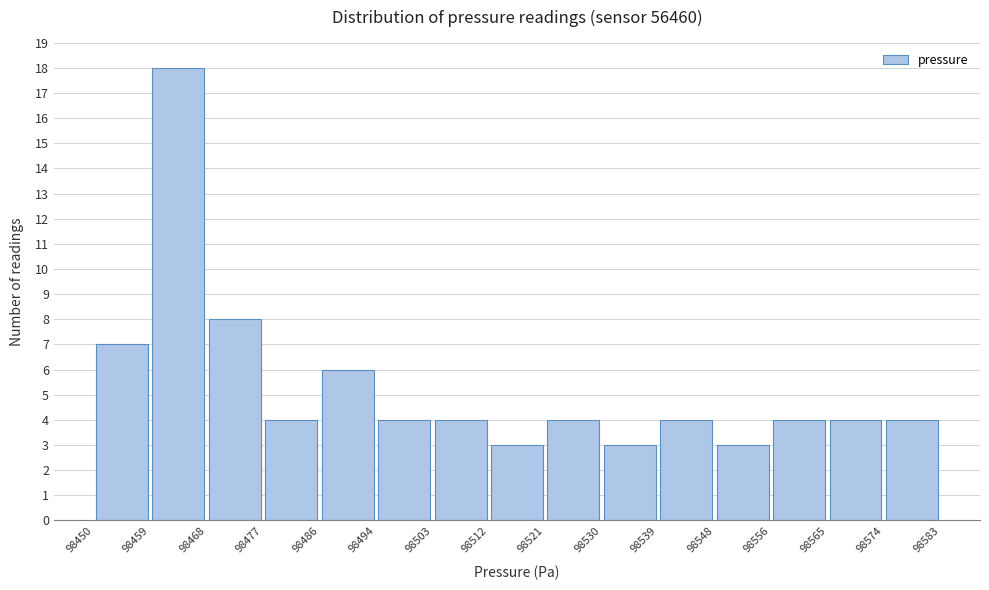

Reading left to right, transcribe this chart: for each bar, give the range it covers on the x-axis and its height. The values are not printed on the chart, so give them approximately, as read against the axis.

98450 to 98459: 7
98459 to 98468: 18
98468 to 98477: 8
98477 to 98486: 4
98486 to 98494: 6
98494 to 98503: 4
98503 to 98512: 4
98512 to 98521: 3
98521 to 98530: 4
98530 to 98539: 3
98539 to 98548: 4
98548 to 98556: 3
98556 to 98565: 4
98565 to 98574: 4
98574 to 98583: 4